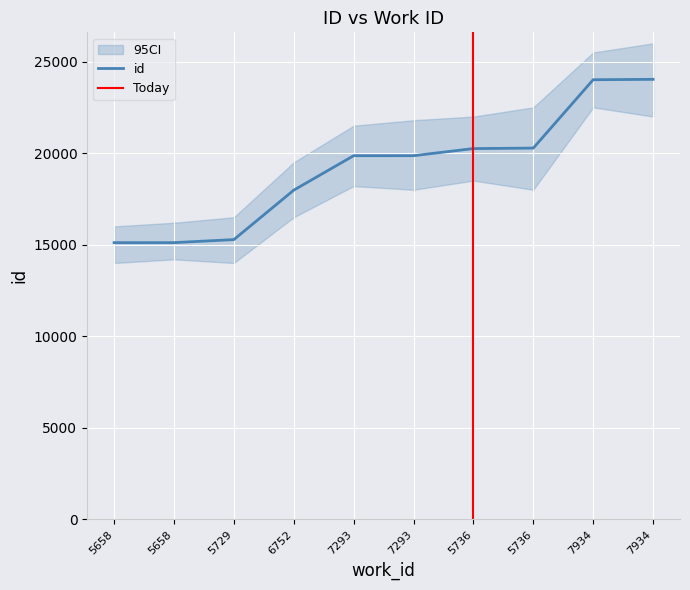

What is the difference between the maximum and second lowest values?

8920